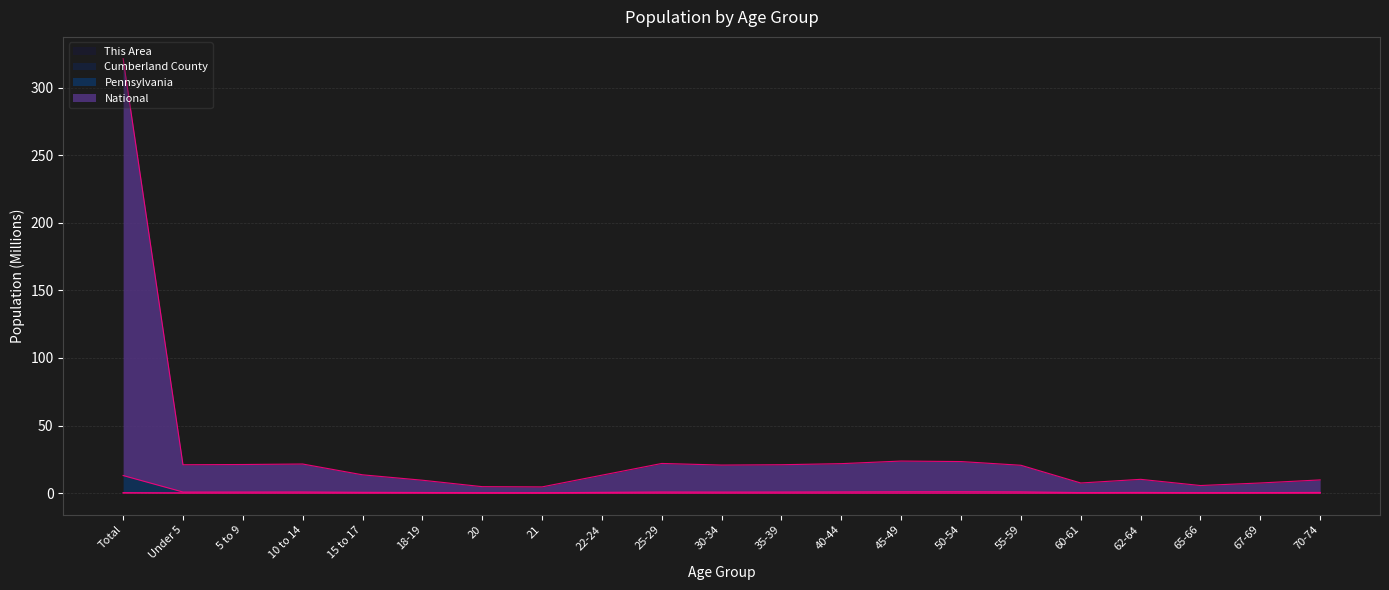

What position from the left is 18-19?

6